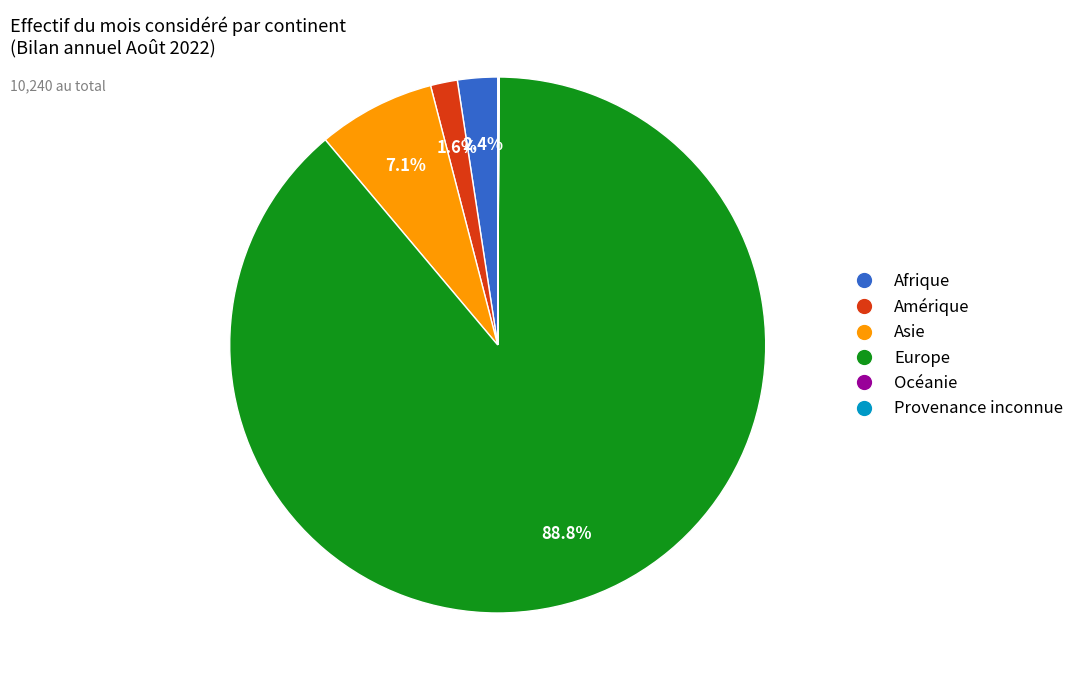

True or false: Europe accounts for 89% of the total.

True